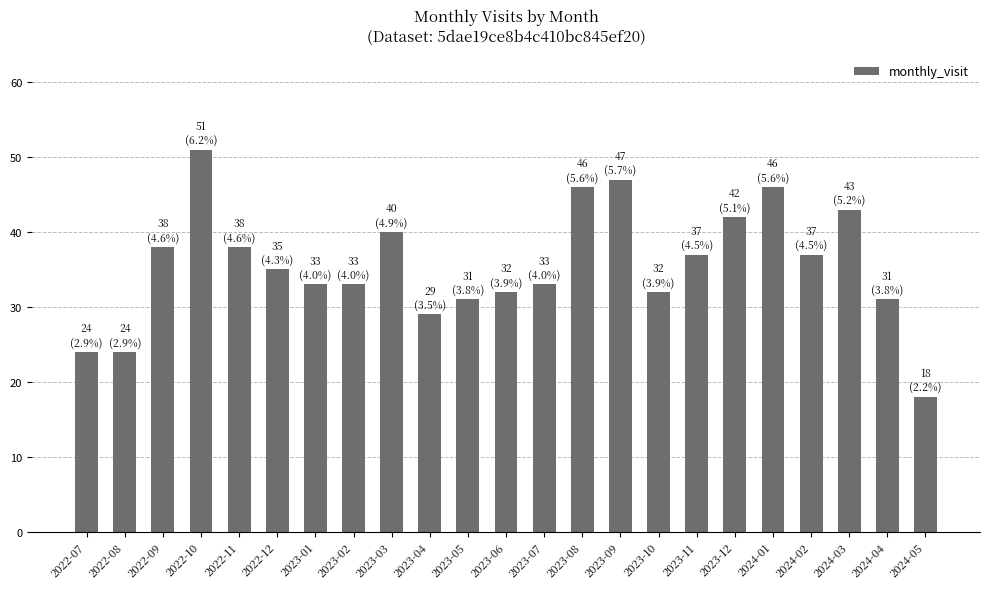

What value does the data have at 2022-08, to the nearest 5?

25